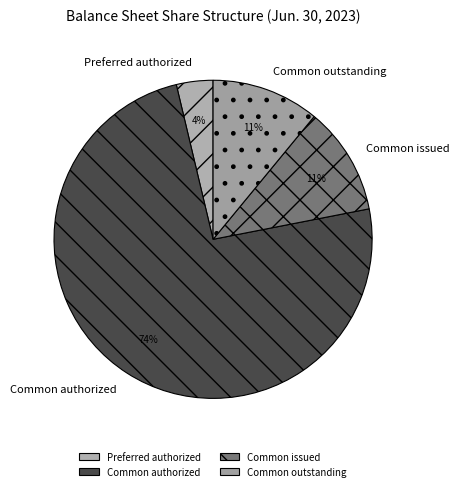

To the nearest percent, what portion does Common authorized represent?

74%